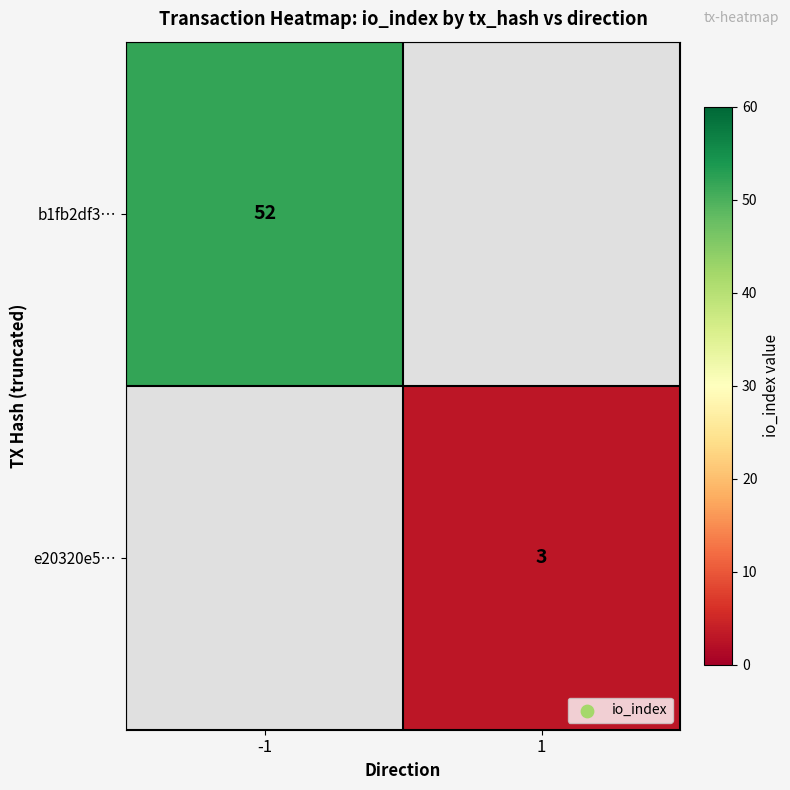

Is the value of e20320e5… at 1 greater than the value of b1fb2df3… at -1?

No